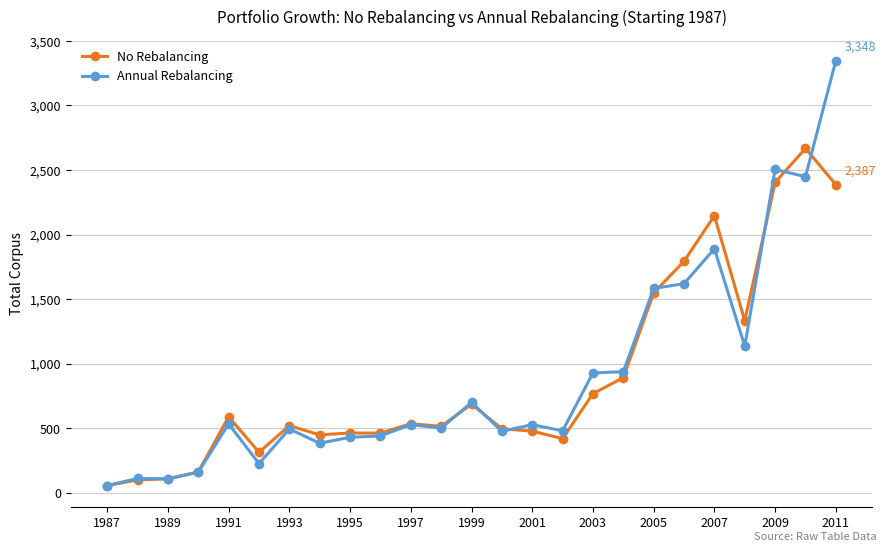

What is the value of the No Rebalancing point at the 20th from the left?

1792.9